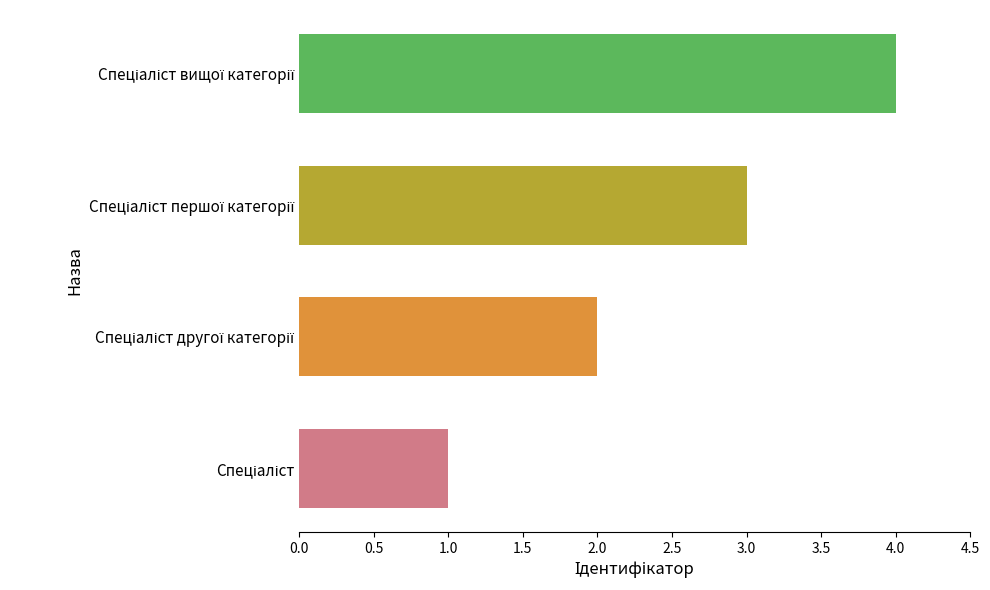

How many categories are shown in the chart?

4